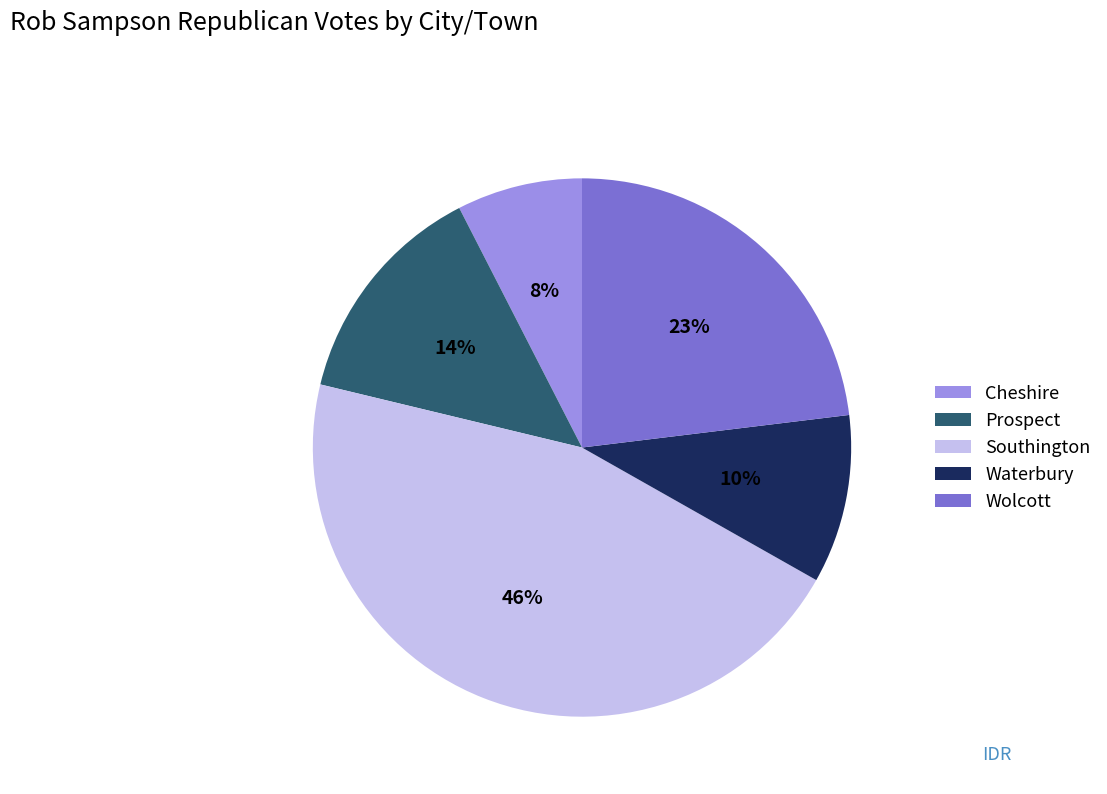

Is the sum of Cheshire and Waterbury greater than half?

No